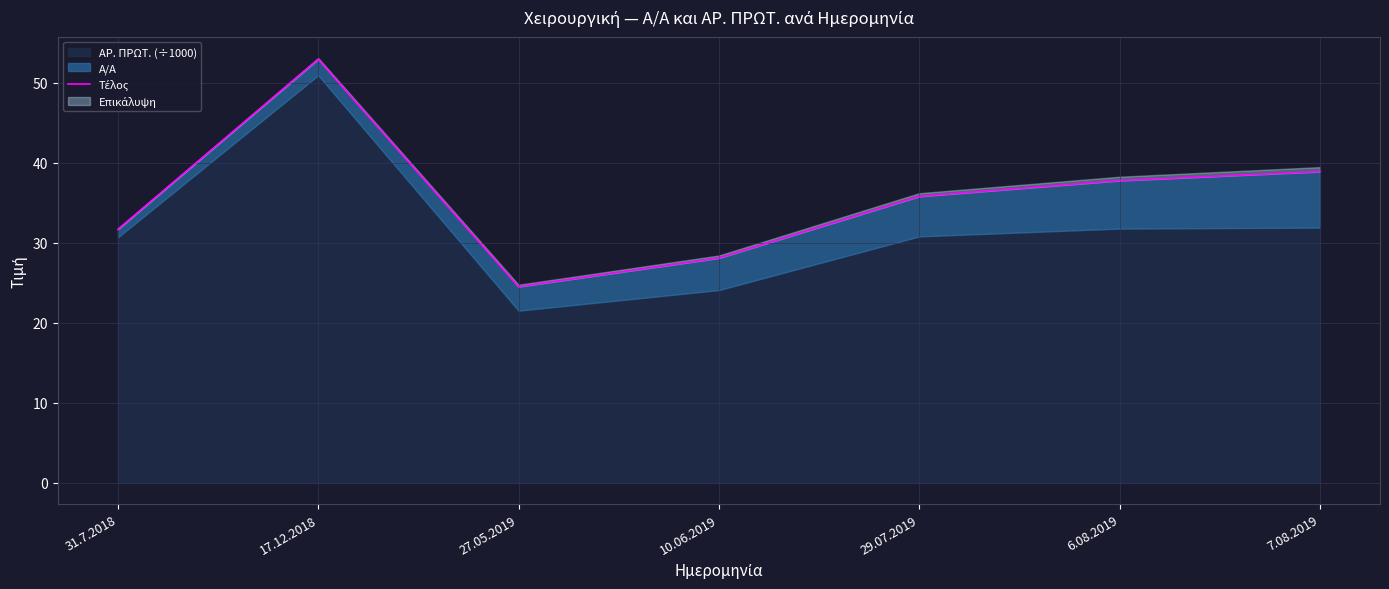

Between 17.12.2018 and 29.07.2019, which is larger?

17.12.2018